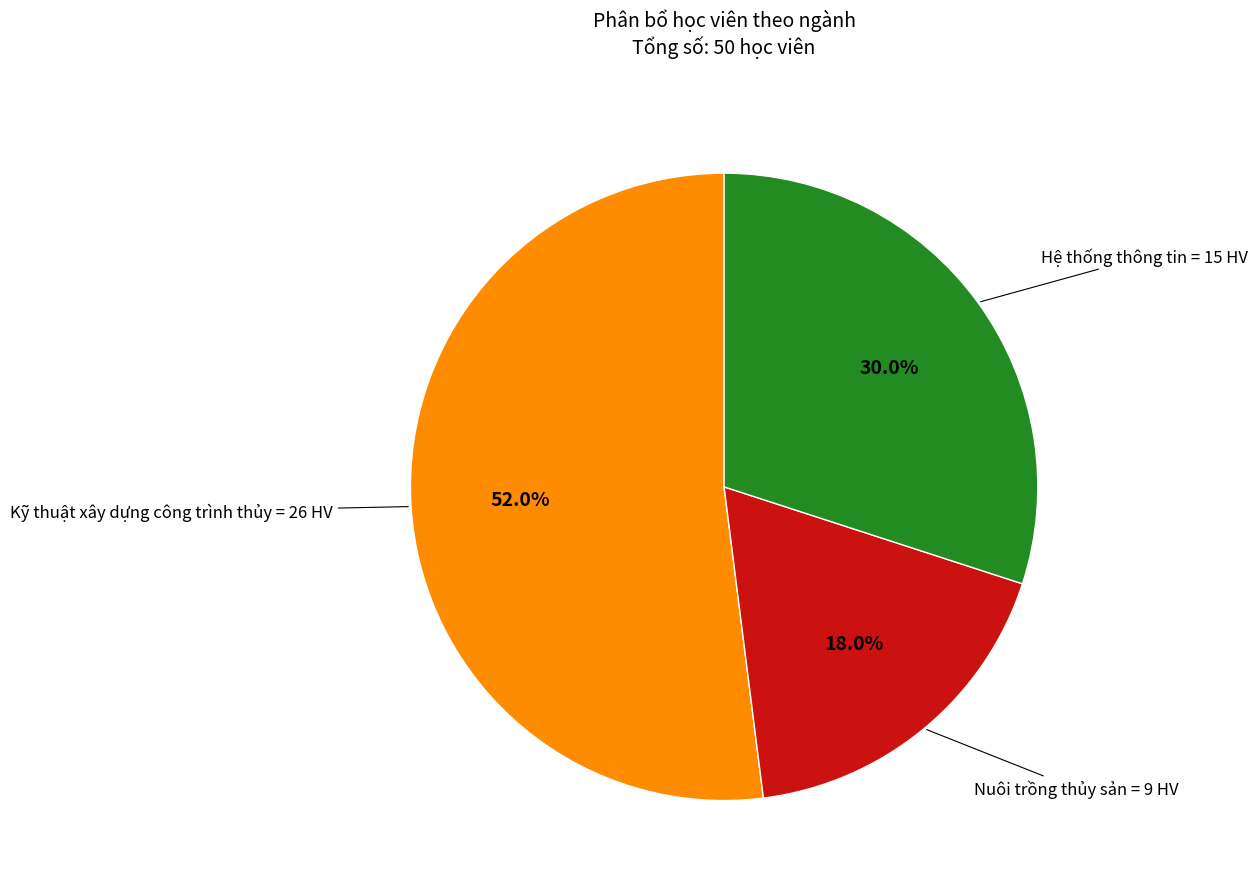

Does Nuôi trồng thủy sản represent more than half of the total?

No